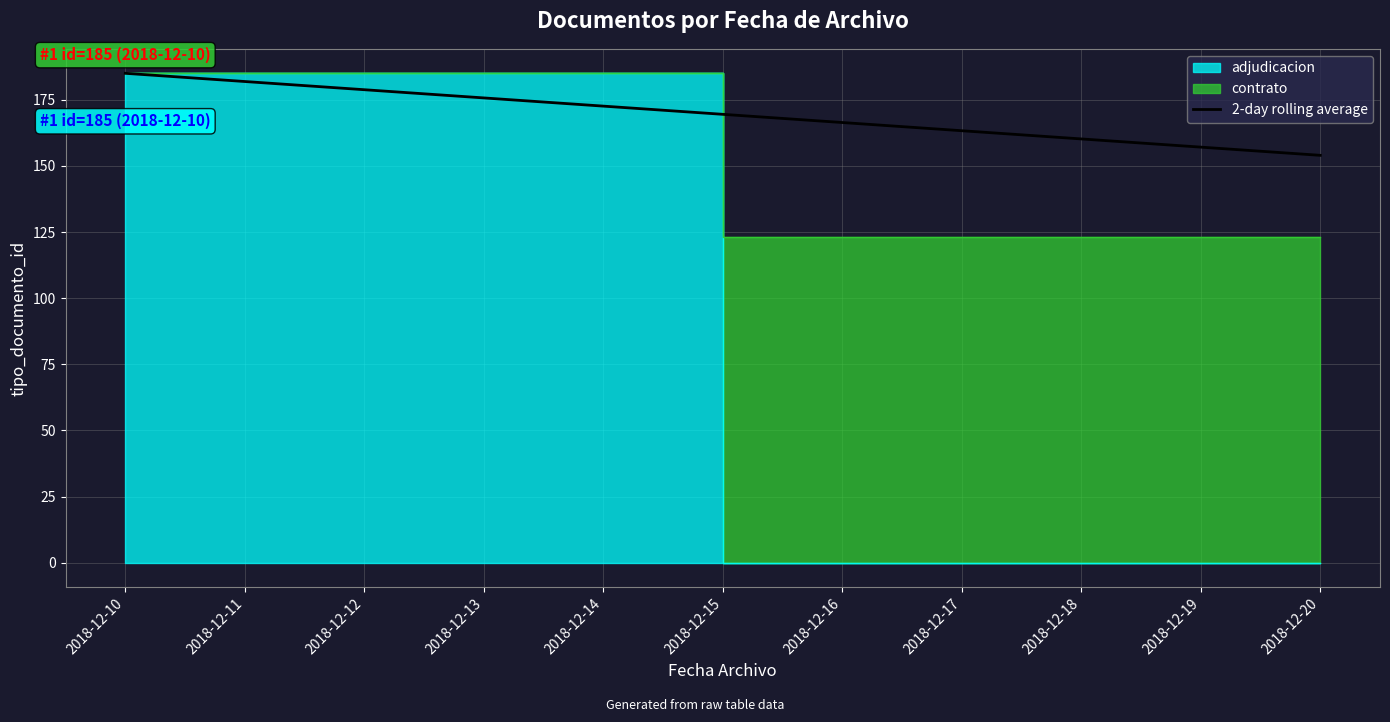

What value does the data have at 2018-12-10?

185